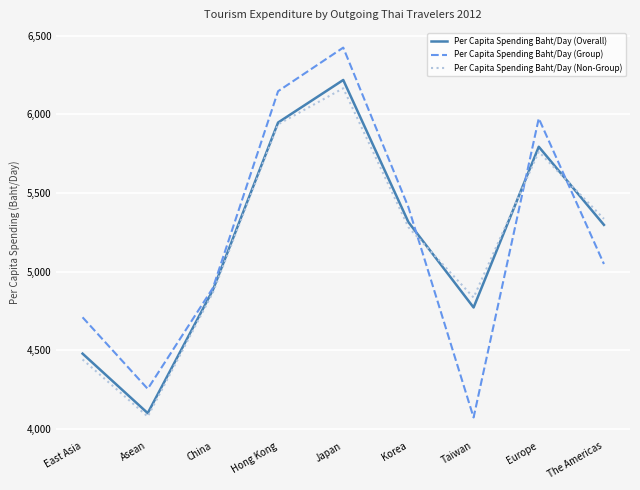

Which series has the largest range (max minus min)?

Per Capita Spending Baht/Day (Group)